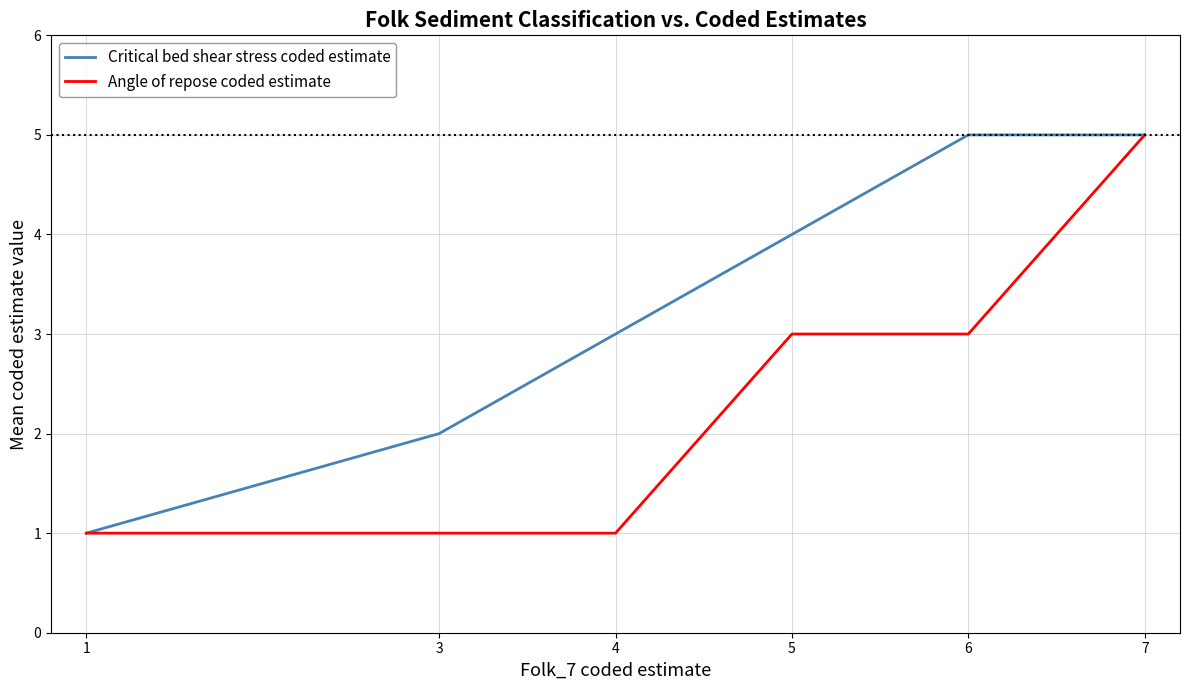

Is the value of Critical bed shear stress coded estimate at 1 greater than the value of Angle of repose coded estimate at 7?

No